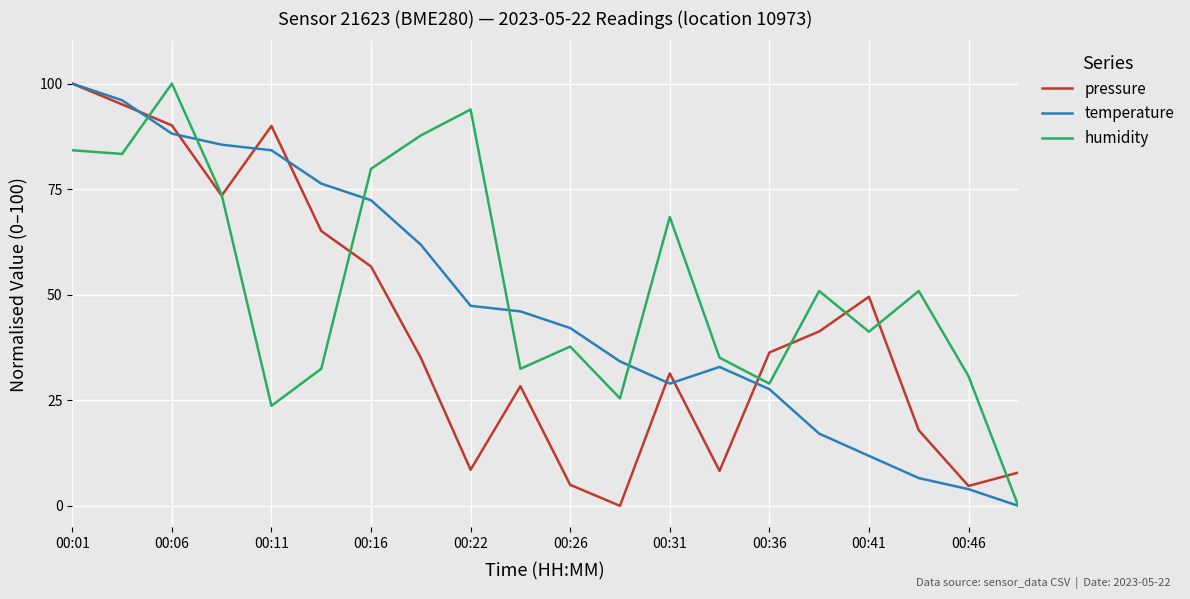

List the series in order of their overall mean, lowest first.

pressure, temperature, humidity